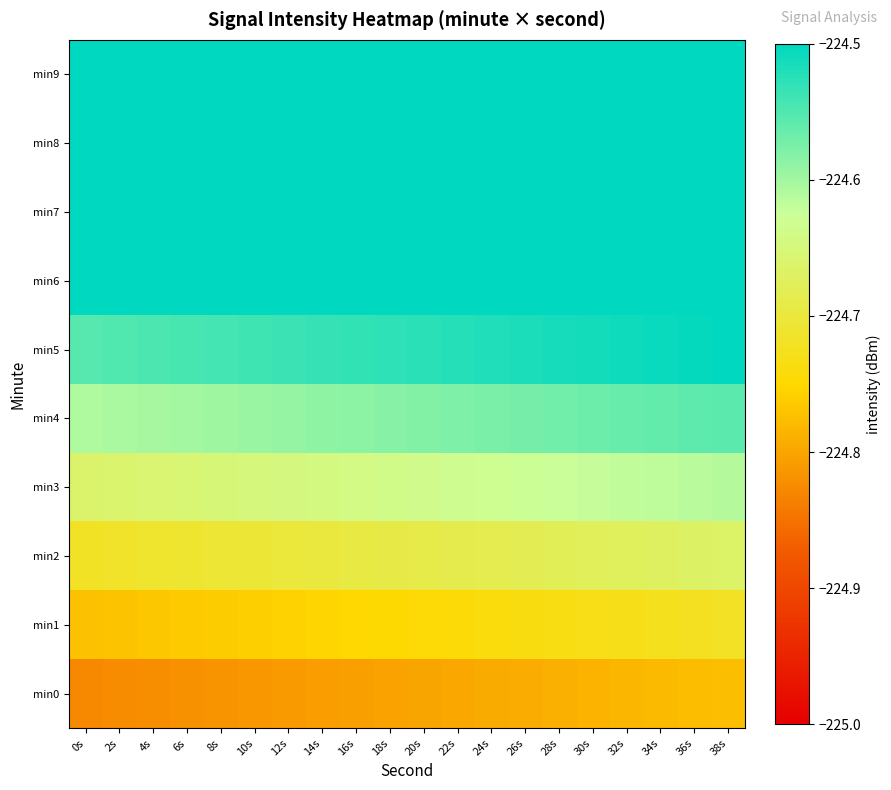

What is the total value across all series at 32s?

-2245.4